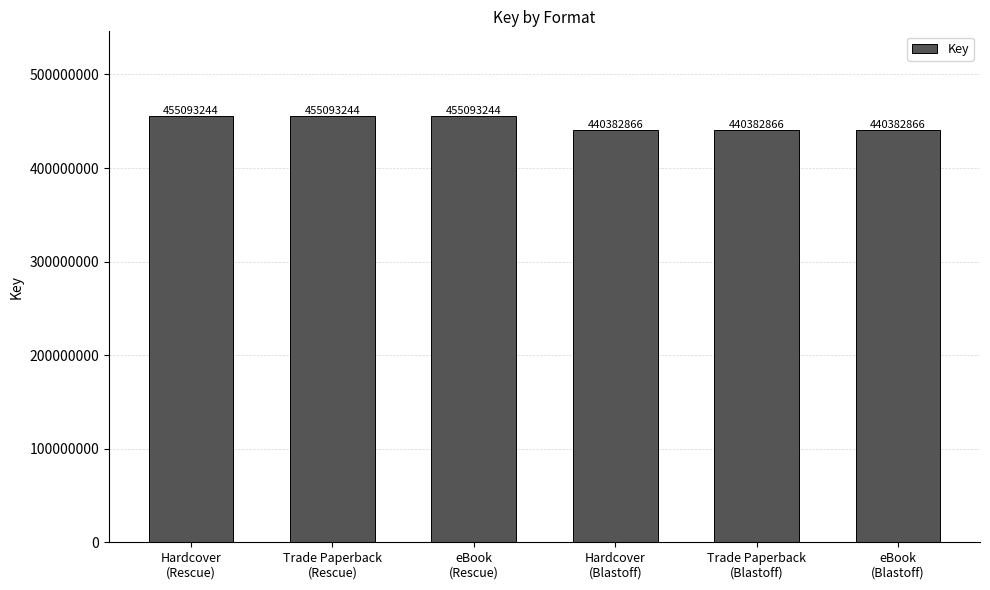

What is the ratio of the value at Trade Paperback
(Rescue) to the value at eBook
(Rescue)?

1.0